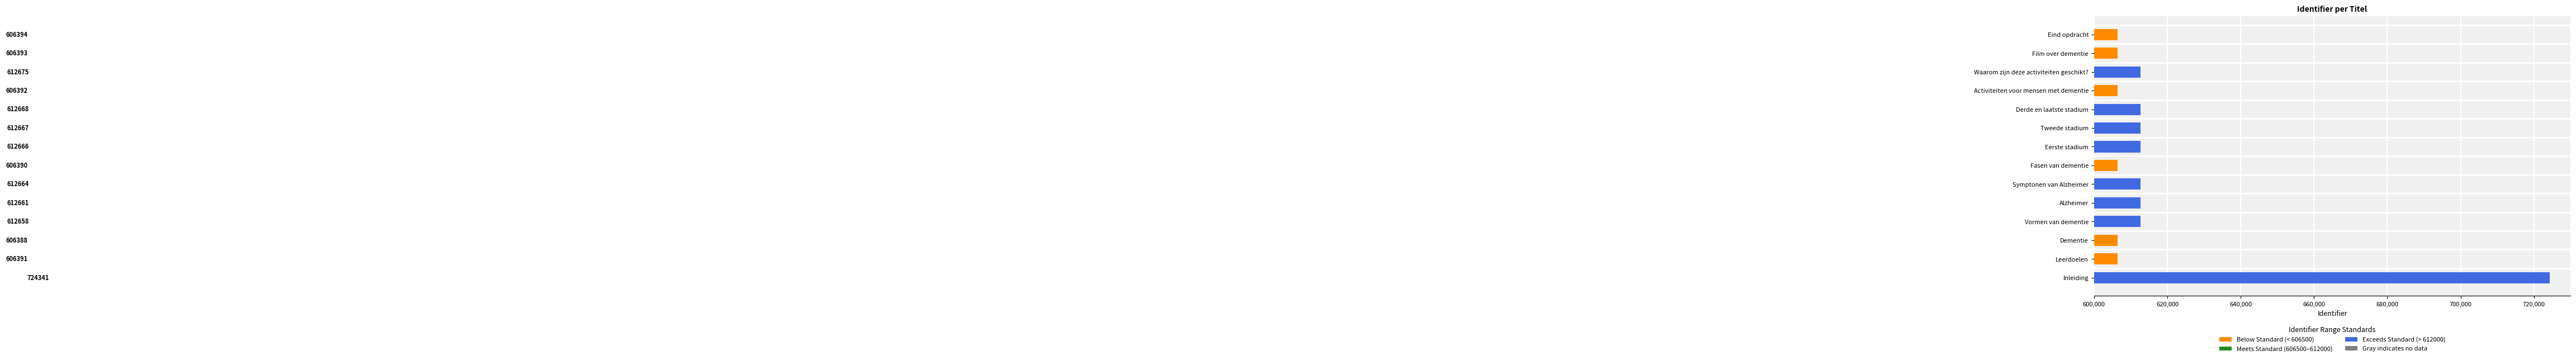

The chart shows a value of 612661 at Alzheimer. True or false?

True